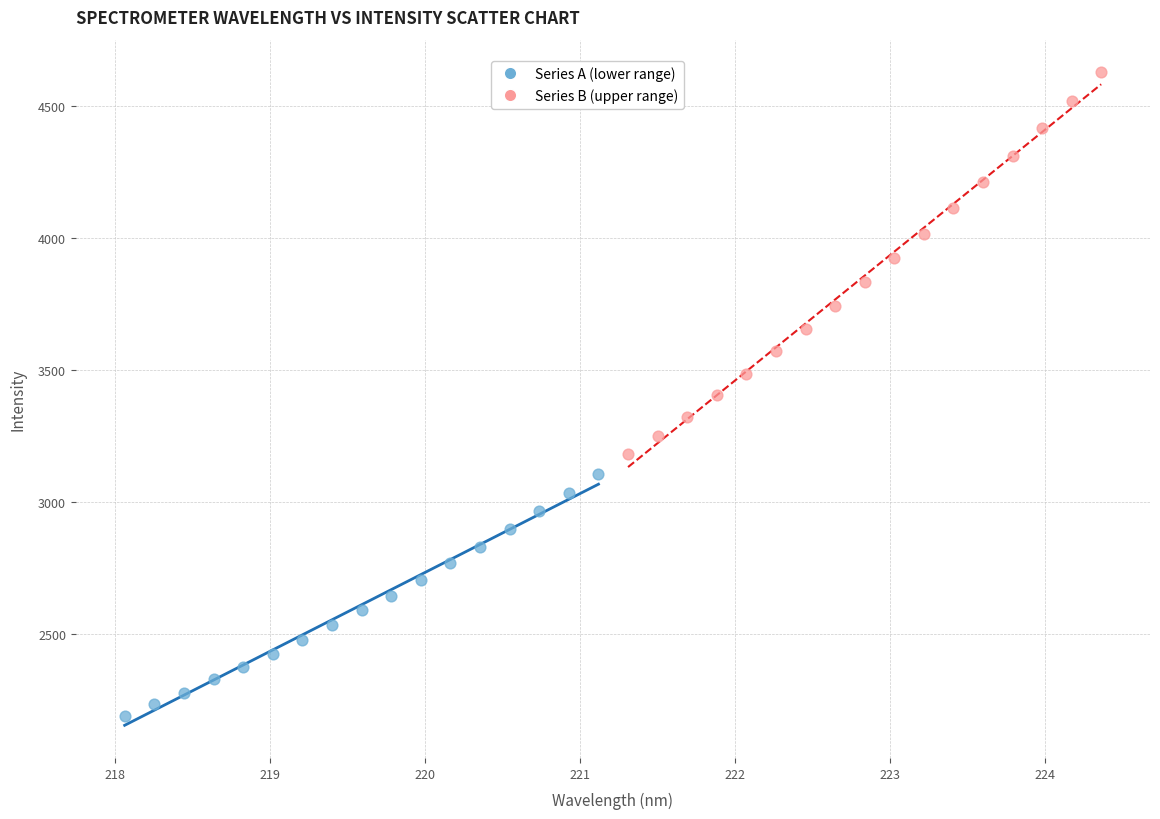

Which series reaches the maximum Y coordinate?

Series B (upper range)